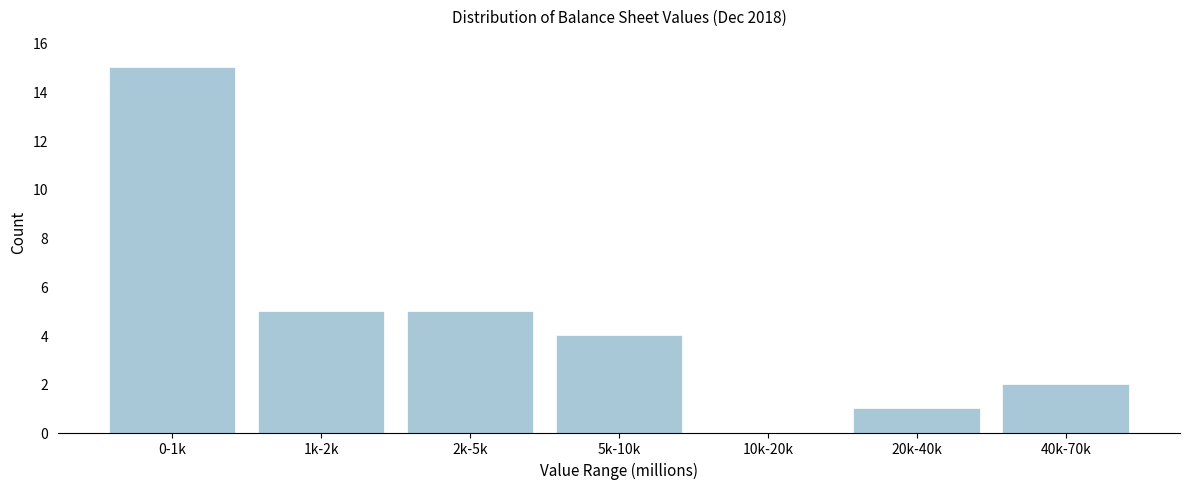

Reading left to right, transcribe all the data shown in this chart.

0-1k=15	1k-2k=5	2k-5k=5	5k-10k=4	10k-20k=0	20k-40k=1	40k-70k=2